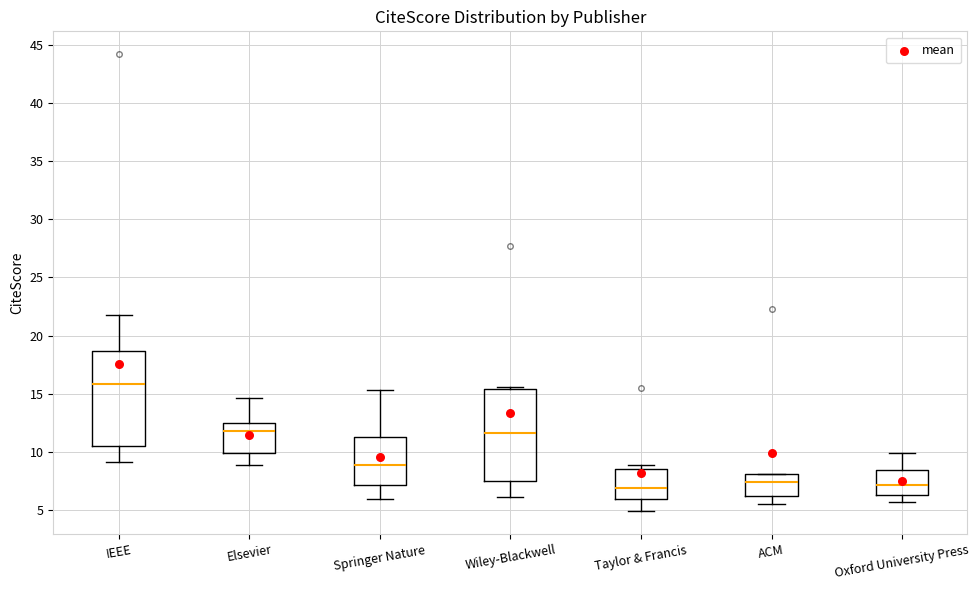

Reading left to right, transcribe this box plot: for each box, give where its median line is, the range the box spans, and where its two whiskers end, as read against the y-axis. The values are not printed on the chart, so give them approximately, as read against the axis.

IEEE: median 16.0, box 10.5 to 18.5, whiskers 9.0 to 22.0
Elsevier: median 12.0, box 10.0 to 12.5, whiskers 9.0 to 14.5
Springer Nature: median 9.0, box 7.0 to 11.5, whiskers 6.0 to 15.5
Wiley-Blackwell: median 11.5, box 7.5 to 15.5, whiskers 6.0 to 15.5 (just above the box's upper edge)
Taylor & Francis: median 7.0, box 6.0 to 8.5, whiskers 5.0 to 9.0
ACM: median 7.5, box 6.0 to 8.0, whiskers 5.5 to 8.0
Oxford University Press: median 7.0, box 6.5 to 8.5, whiskers 5.5 to 10.0